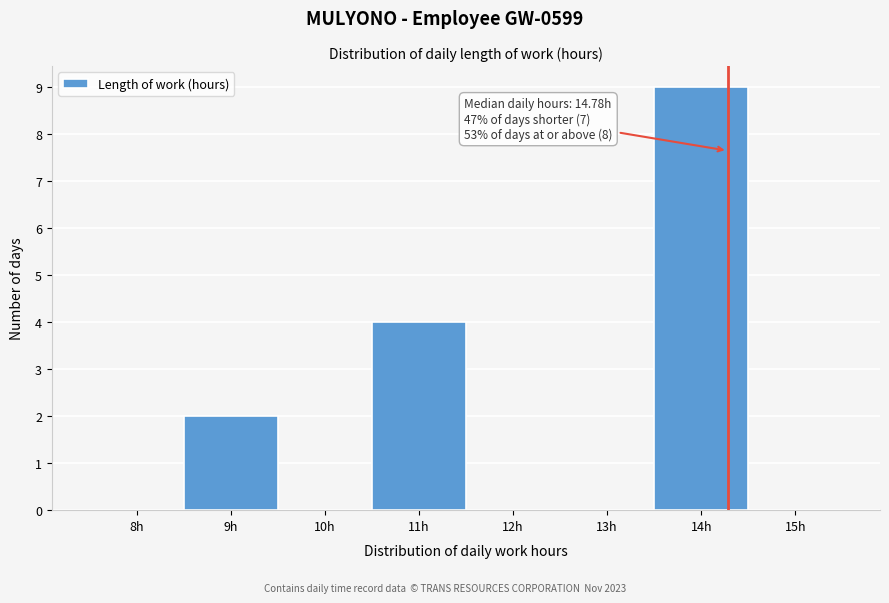

Reading left to right, what are all the values shown in this chart?

8h=0	9h=2	10h=0	11h=4	12h=0	13h=0	14h=9	15h=0